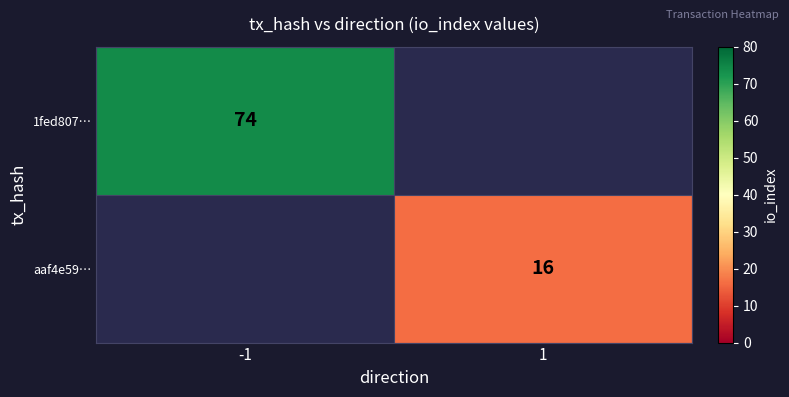

The aaf4e59… series shows 27 at 1. True or false?

False